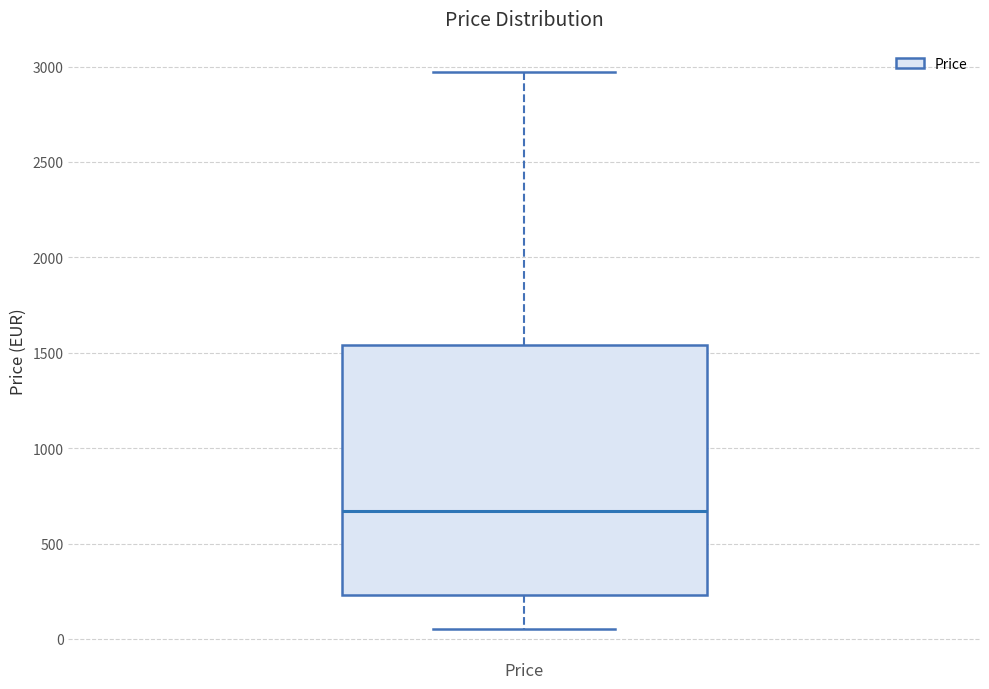

Read this box plot against the y-axis: the position of the median line, the range covered by the box, and the ends of both whiskers. The values are not printed on the chart, so give them approximately, as read against the axis.

median 650, box 250 to 1550, whiskers 50 to 2950